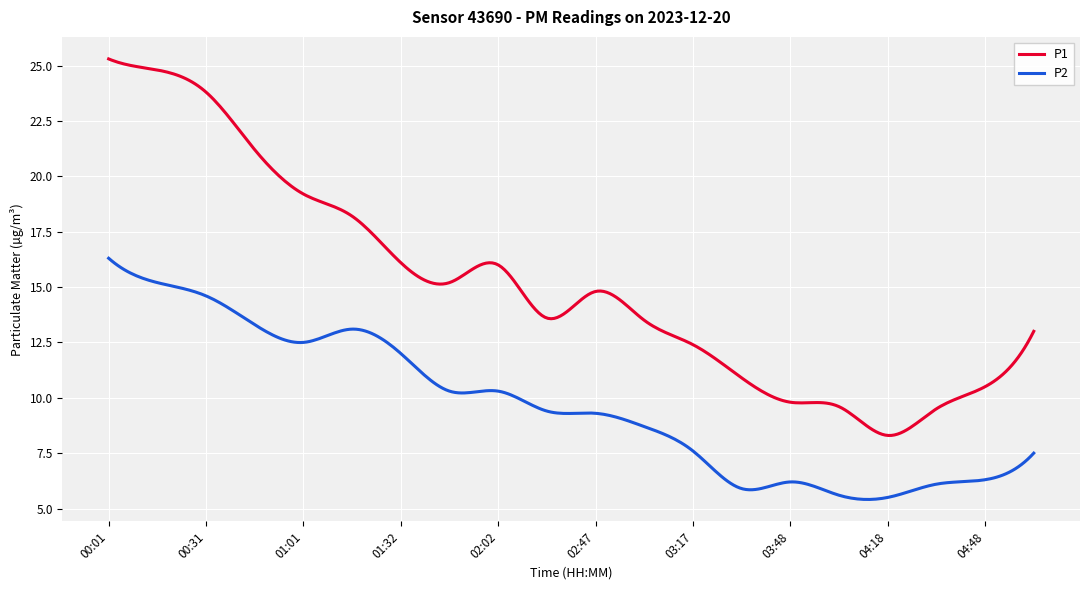

List the series in order of their peak value, highest first.

P1, P2